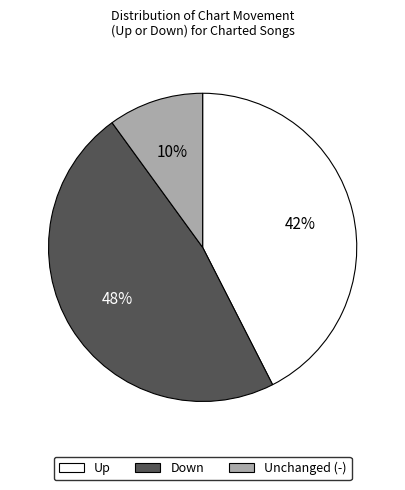

What percentage is the Unchanged (-) slice, to the nearest percent?

10%